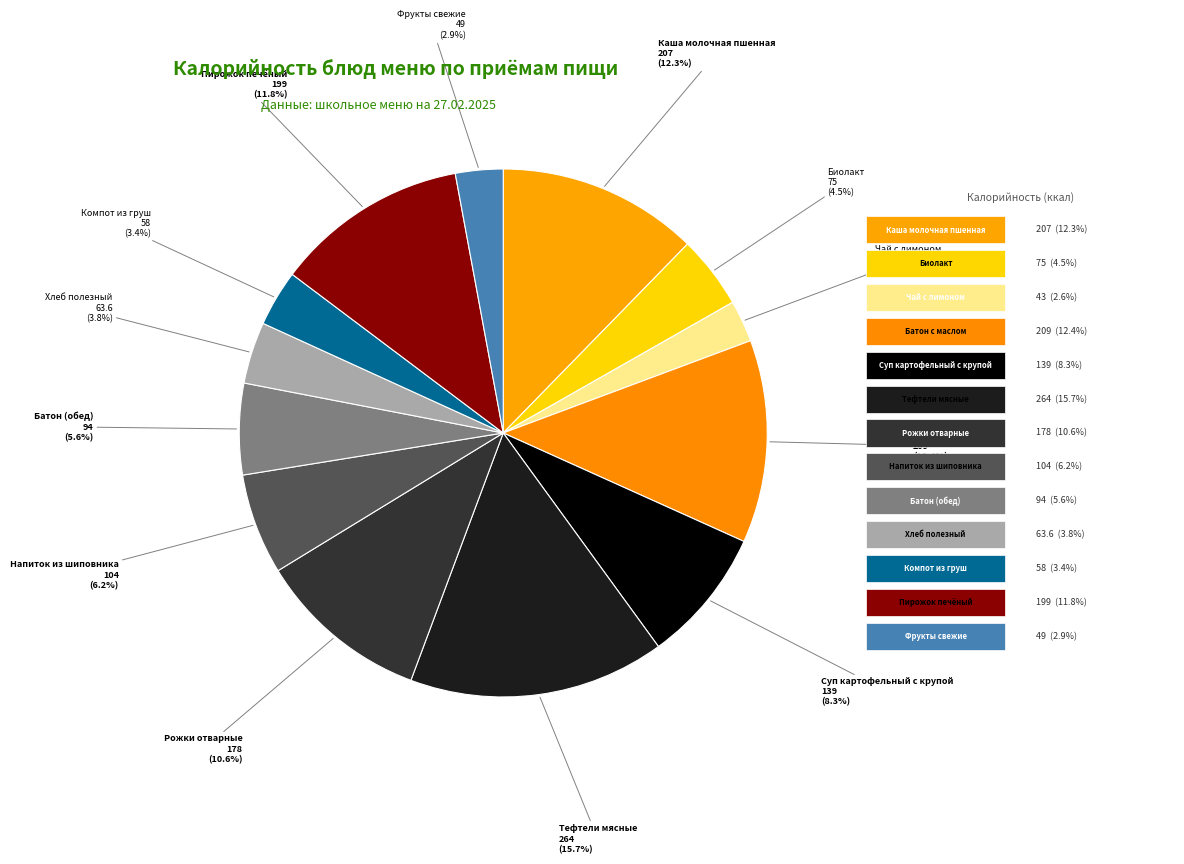

What percentage is the Рожки отварные slice, to the nearest percent?

11%